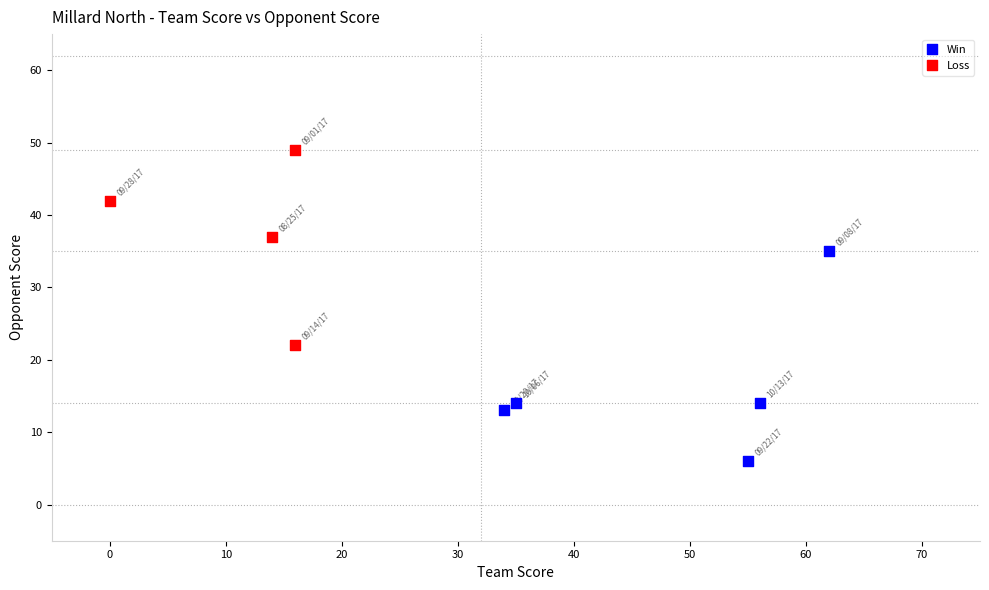

Which series reaches the minimum Y coordinate?

Win